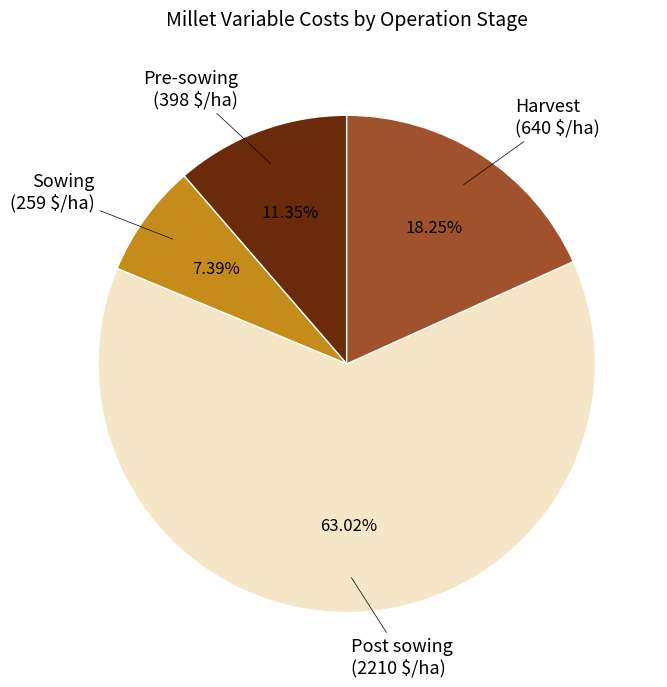

What is the largest slice in the pie chart?

Post sowing